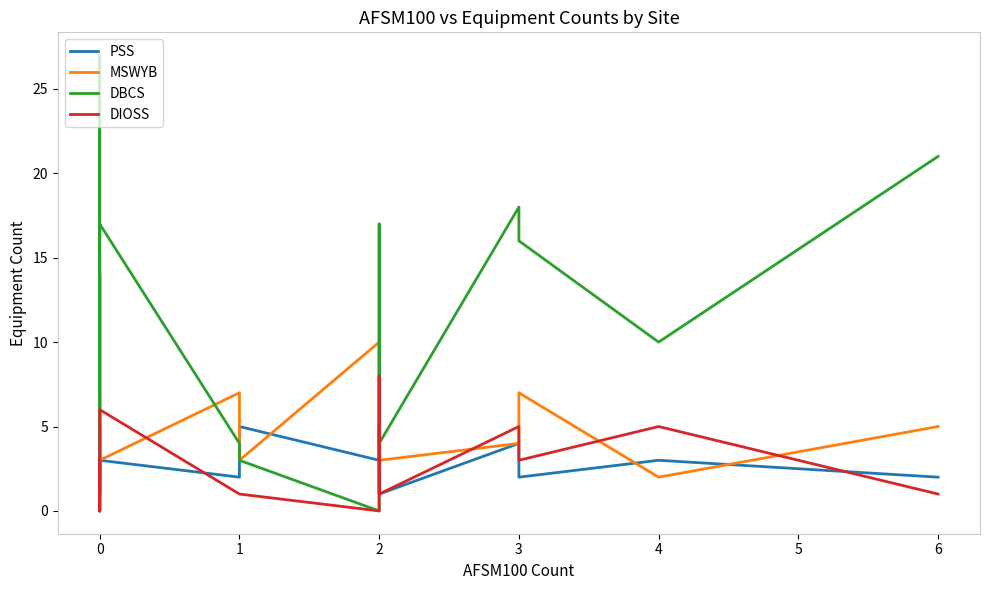

Is this an area chart (filled region under the line)?

No